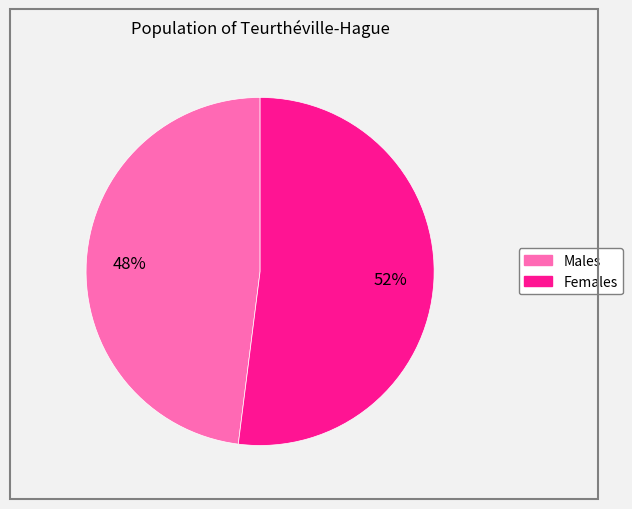

To the nearest percent, what is the average slice percentage?

50%